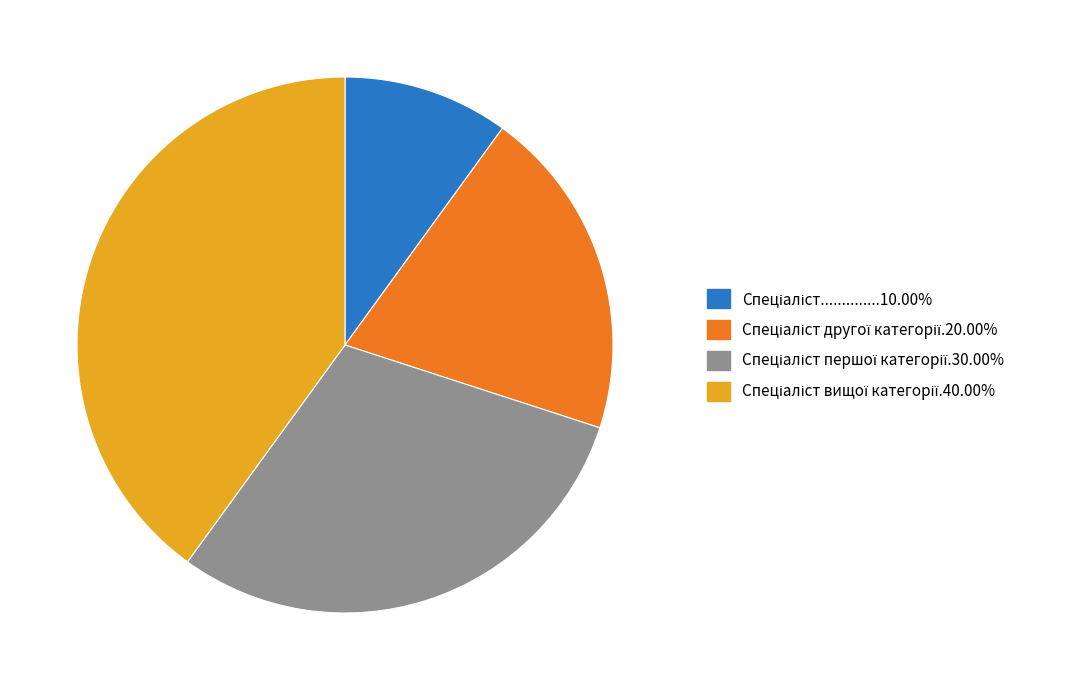

How many segments does this pie chart have?

4